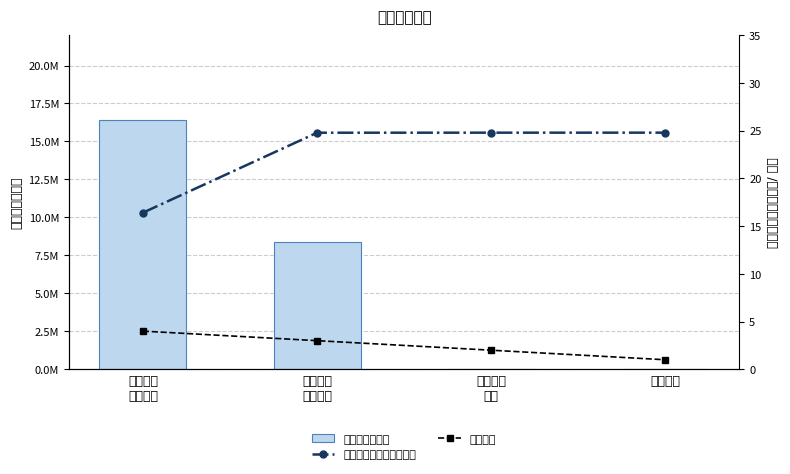

What is the sum of all 捐赠价值（元） values?

24786279.6